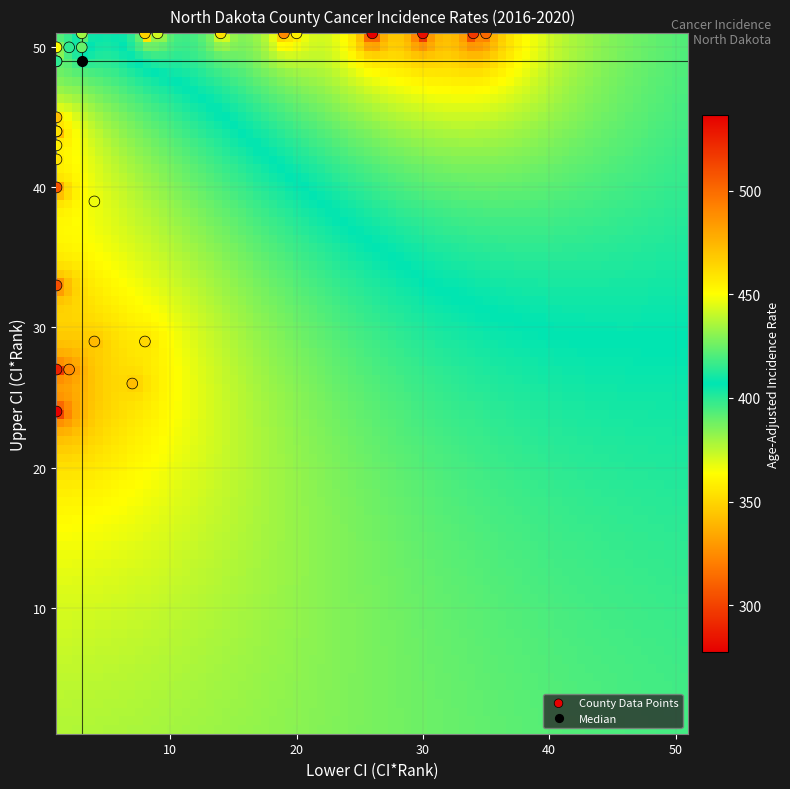

What Y value in the scatter plot is closest to 37?

39